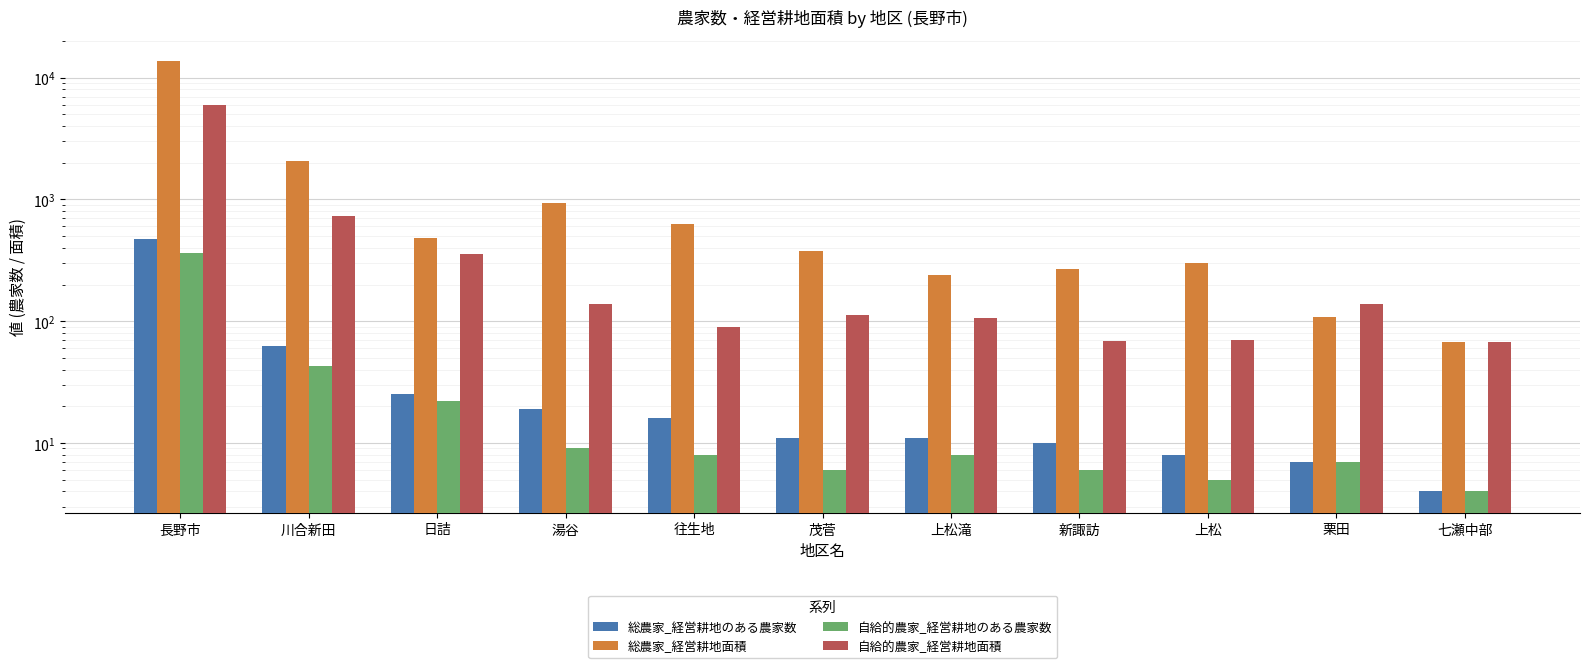

At which category is the sum across all series the highest?

長野市